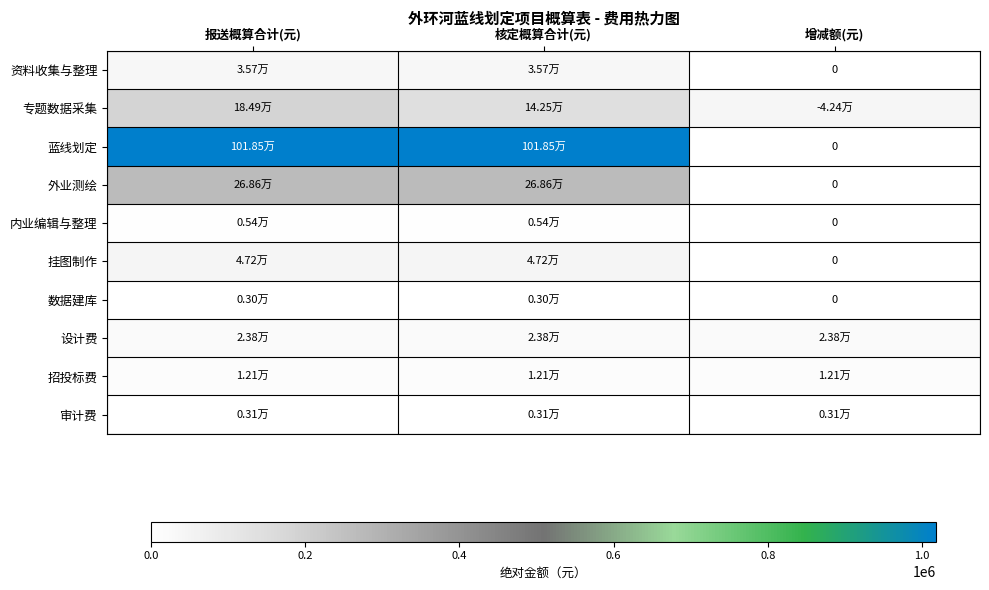

Which series has the largest total across all categories?

蓝线划定